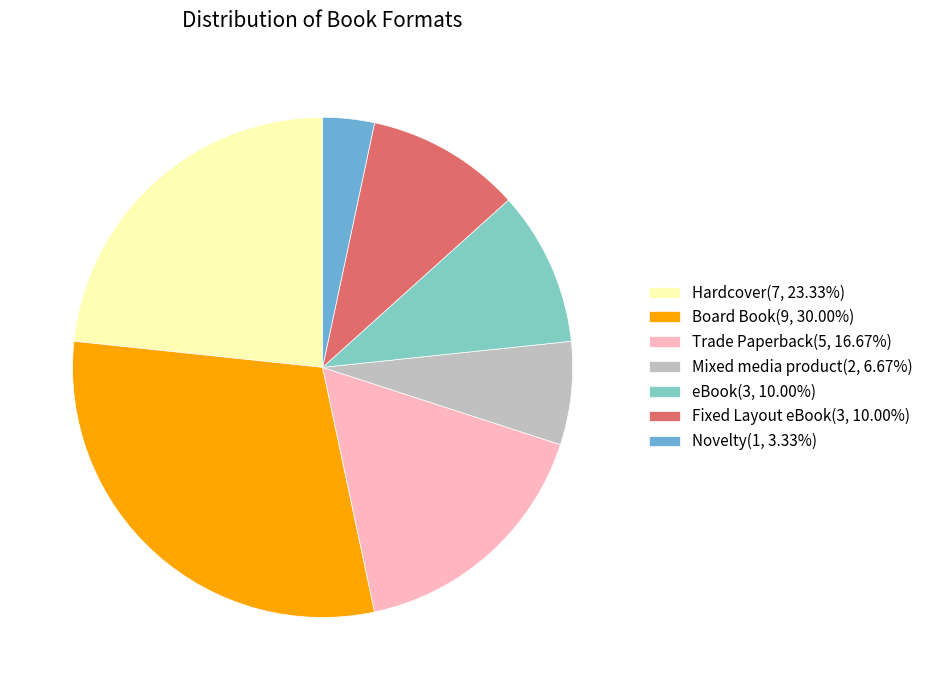

The Novelty slice represents 3% of the pie. True or false?

True